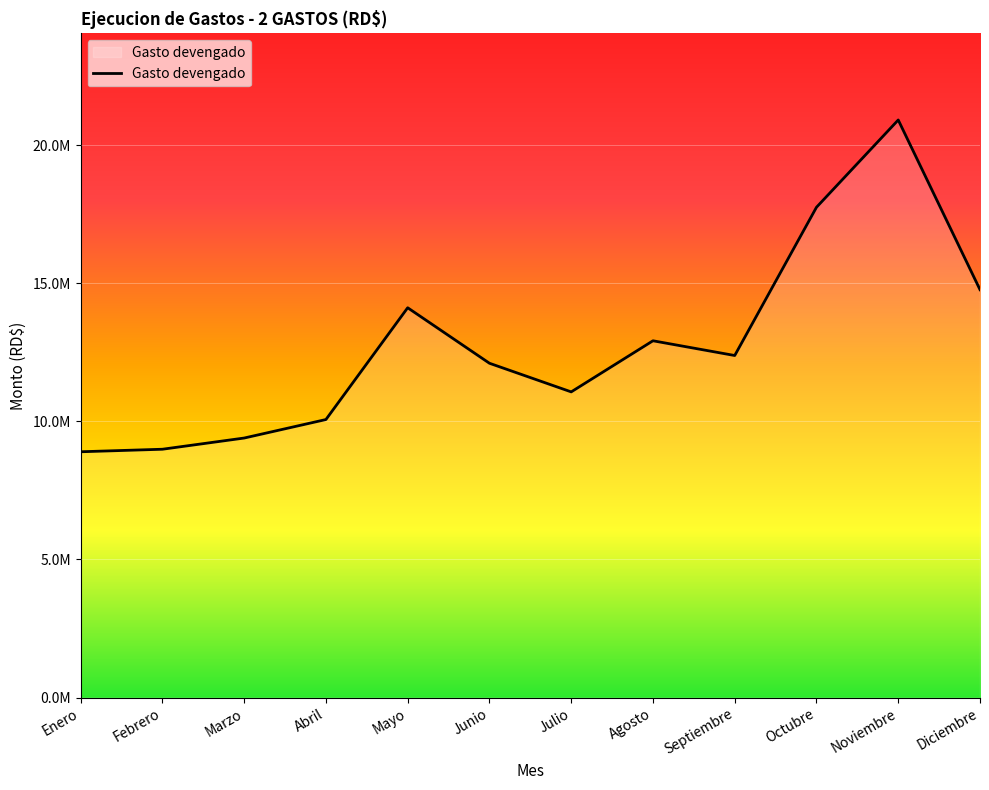

What is the sum of all values?

153338531.9